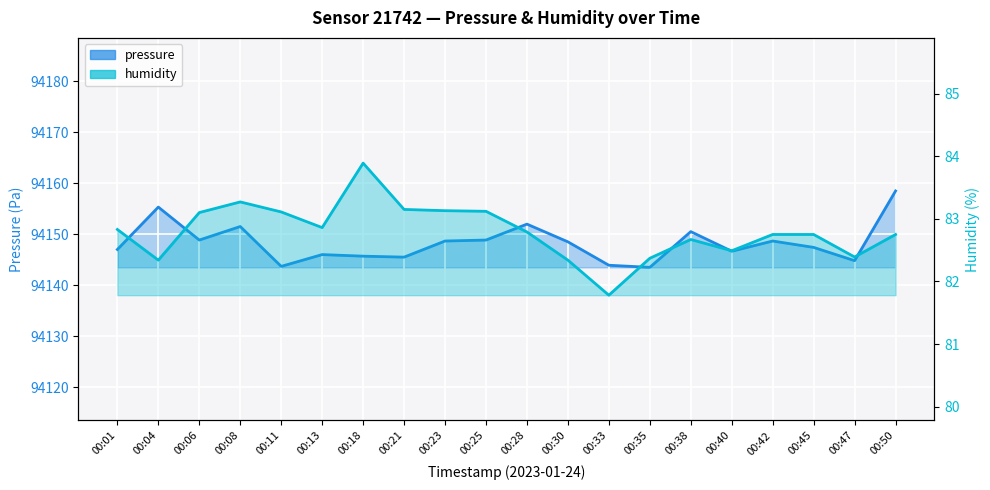

At which category is the sum across all series the highest?

00:50